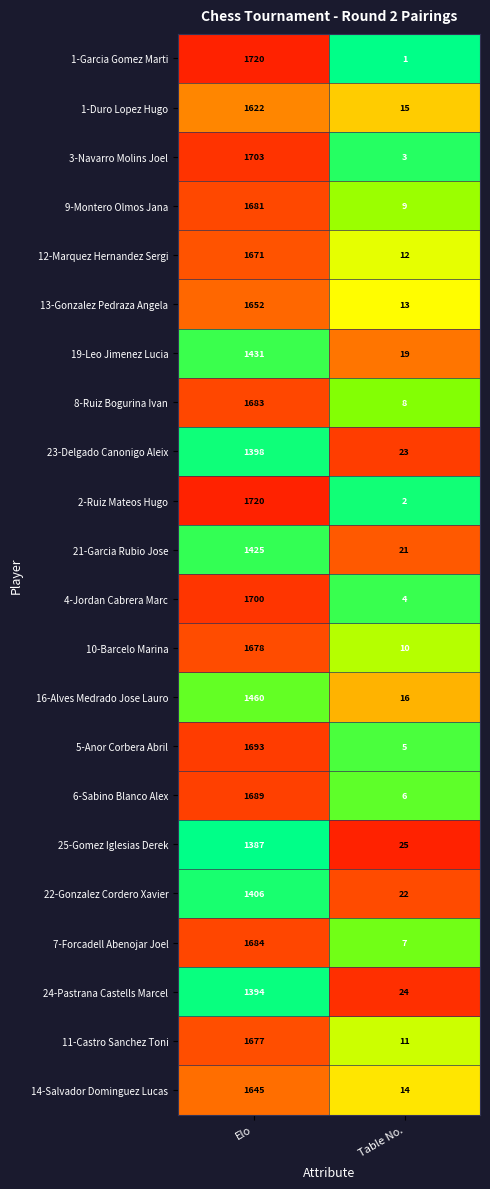

The value of 9-Montero Olmos Jana at Table No. is 16. True or false?

False